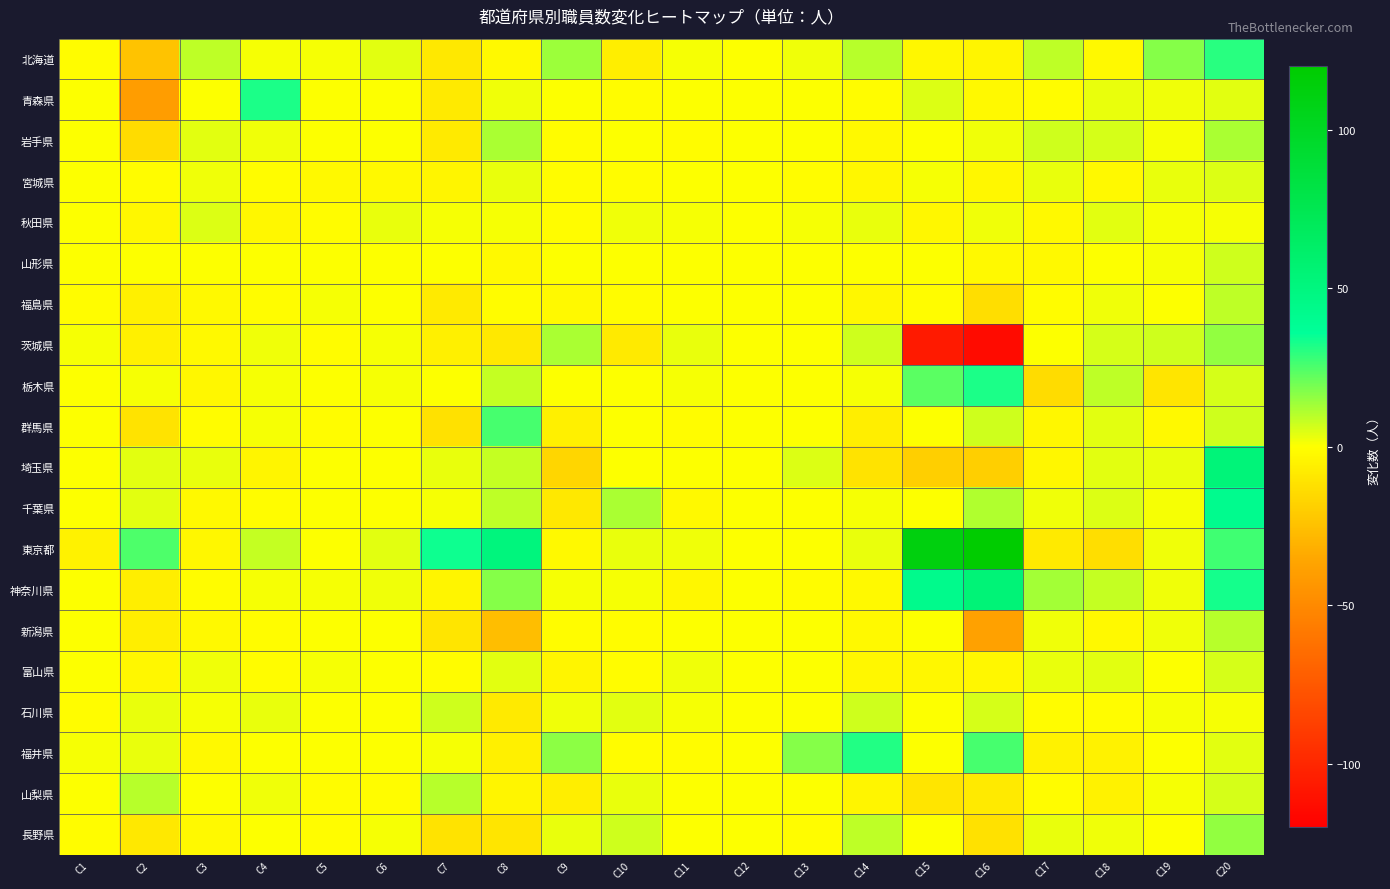

What is the maximum value shown in the chart?

200